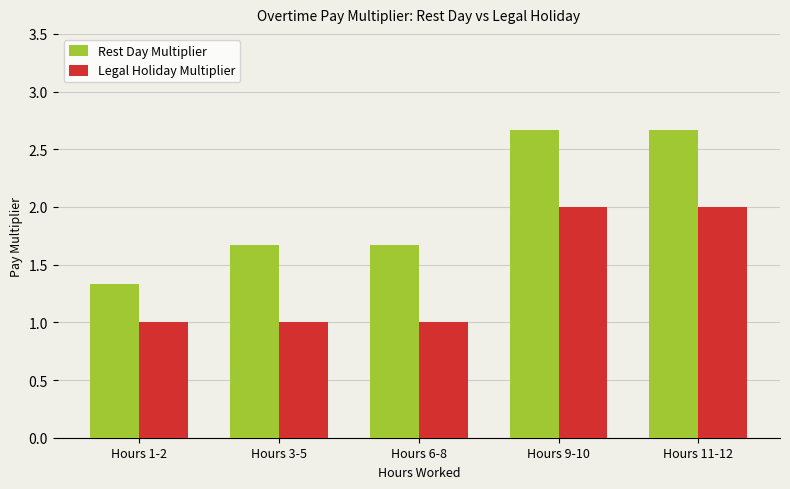

What is the sum of the Legal Holiday Multiplier values at Hours 9-10 and Hours 1-2?

3.0